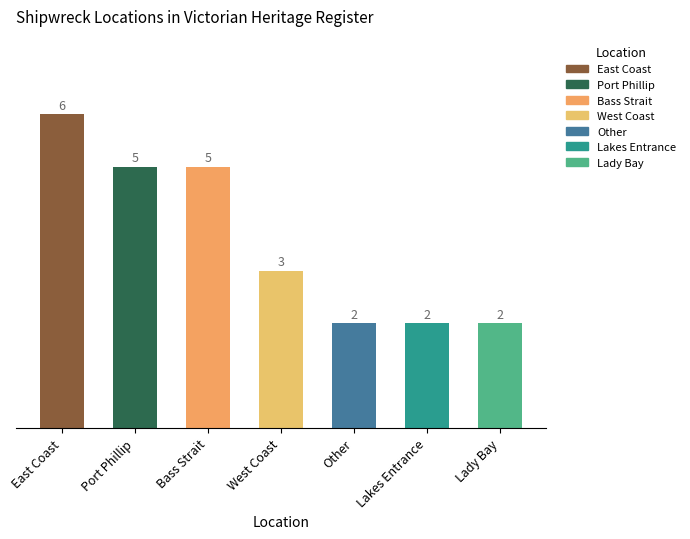

Which category has the highest value across all series?

East Coast